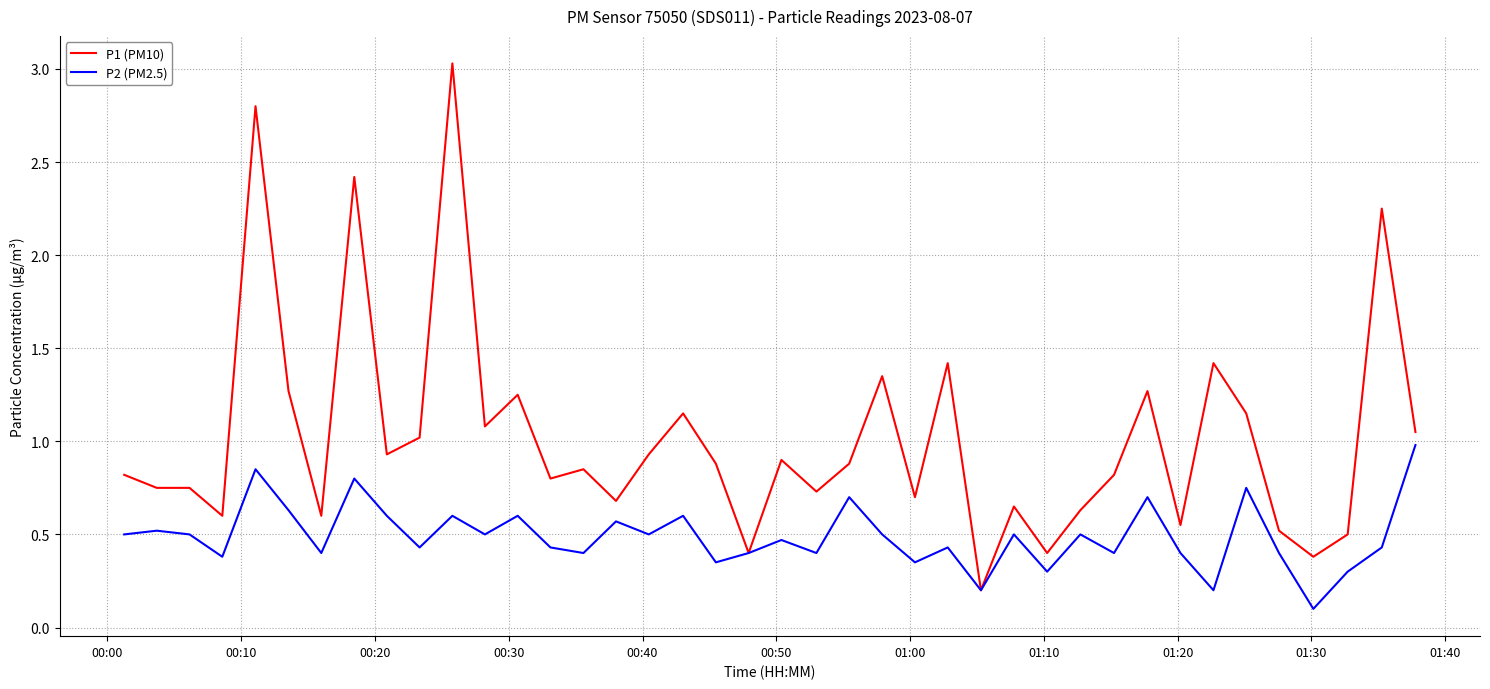

What is the average value of the P2 (PM2.5) series?

0.5